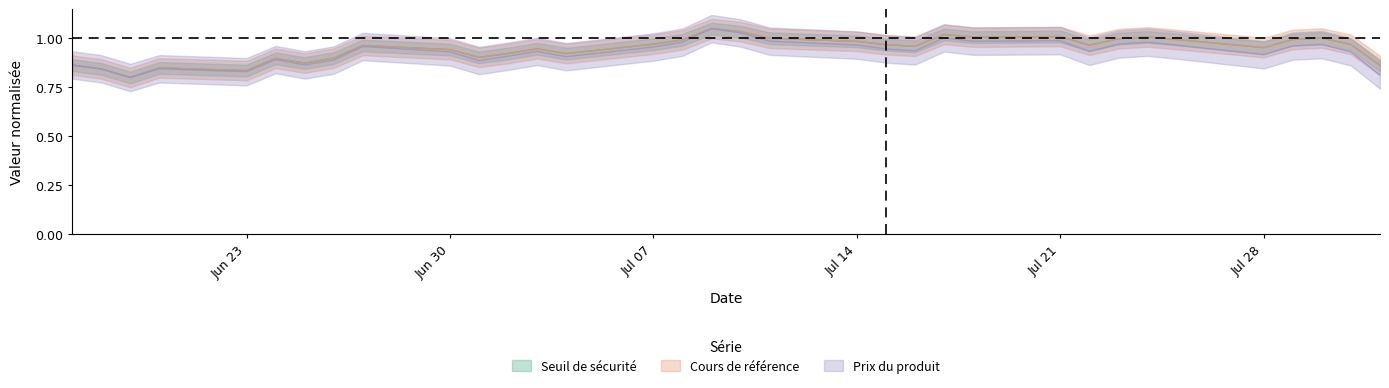

What is the difference between the maximum and minimum values in the Seuil de sécurité series?

0.2